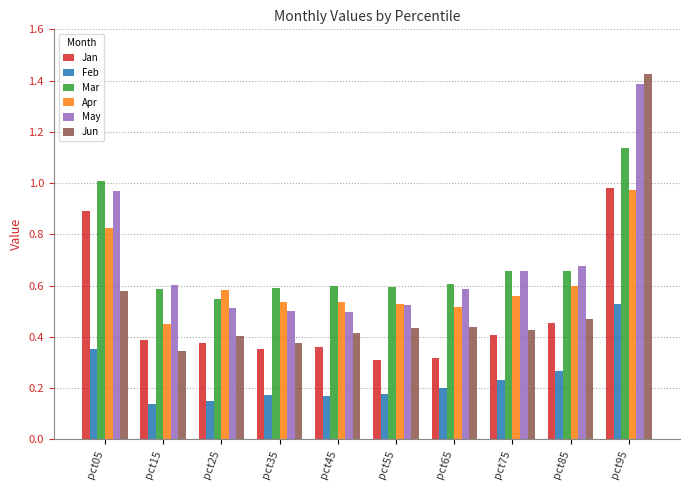

How many bars are there in total?

60